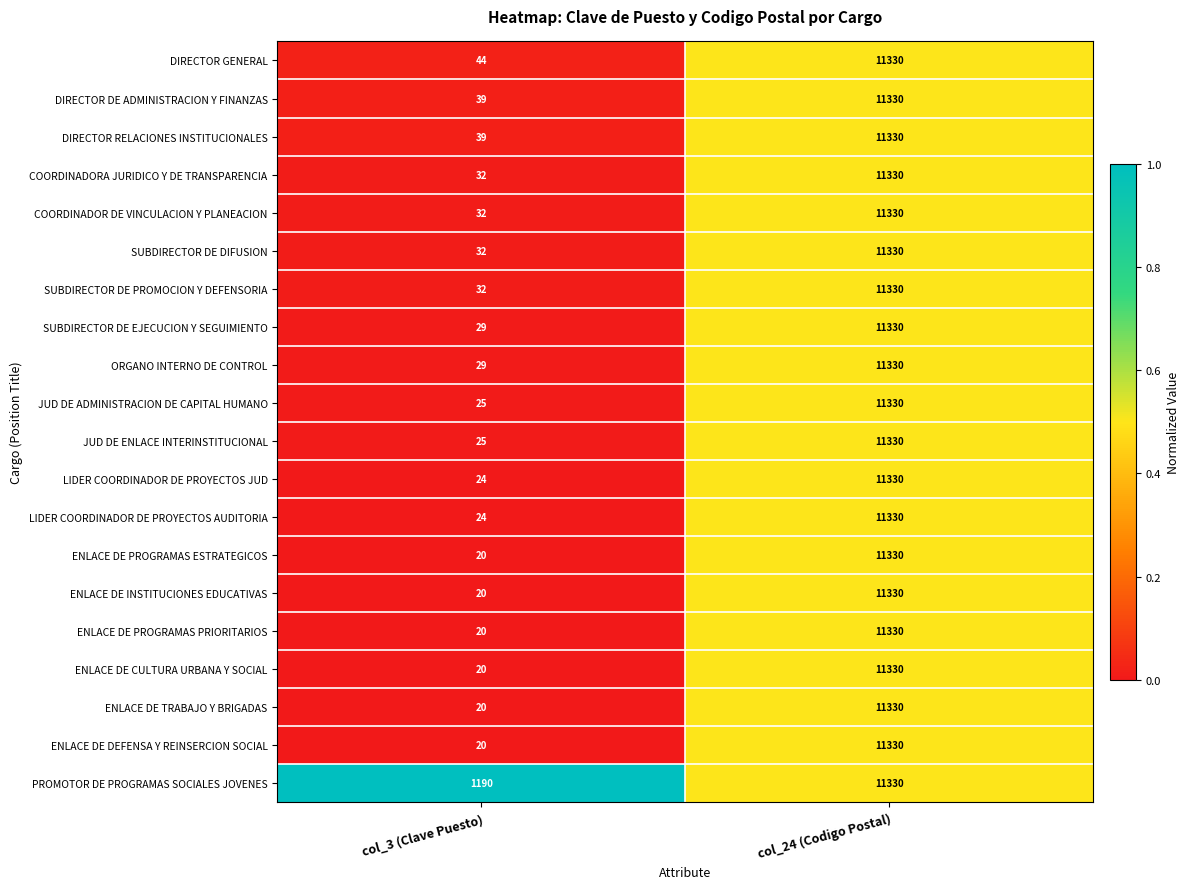

Between col_3 (Clave Puesto) and col_24 (Codigo Postal), which is larger?

col_24 (Codigo Postal)